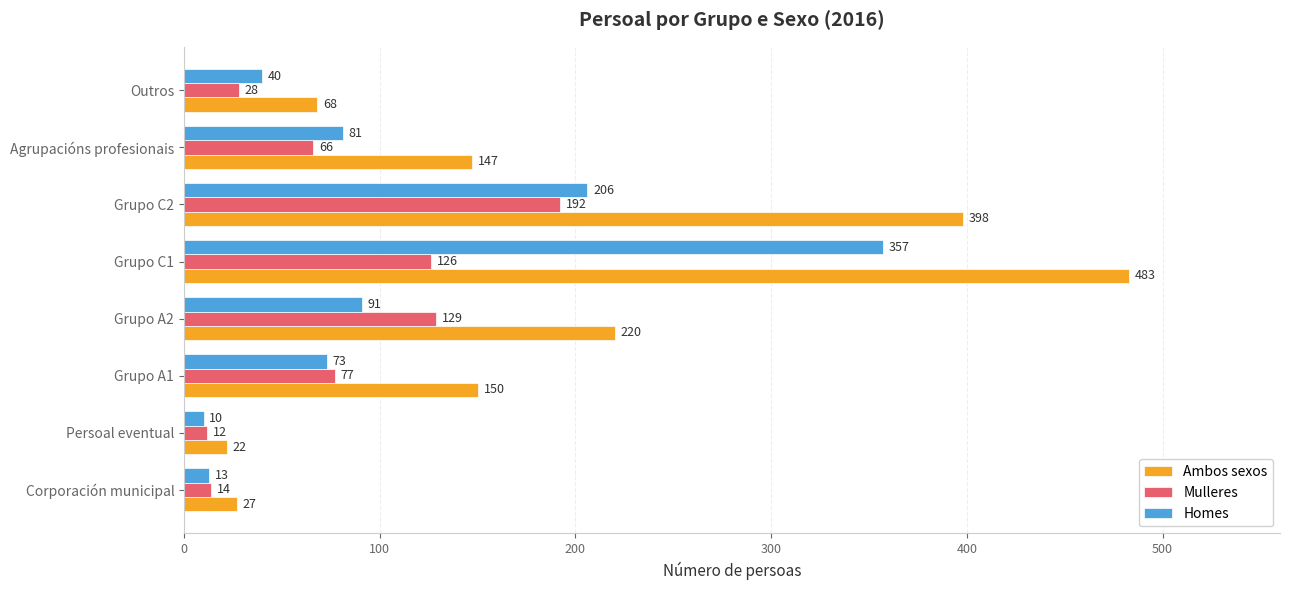

Where is Homes nearest to the value 183?

Grupo C2